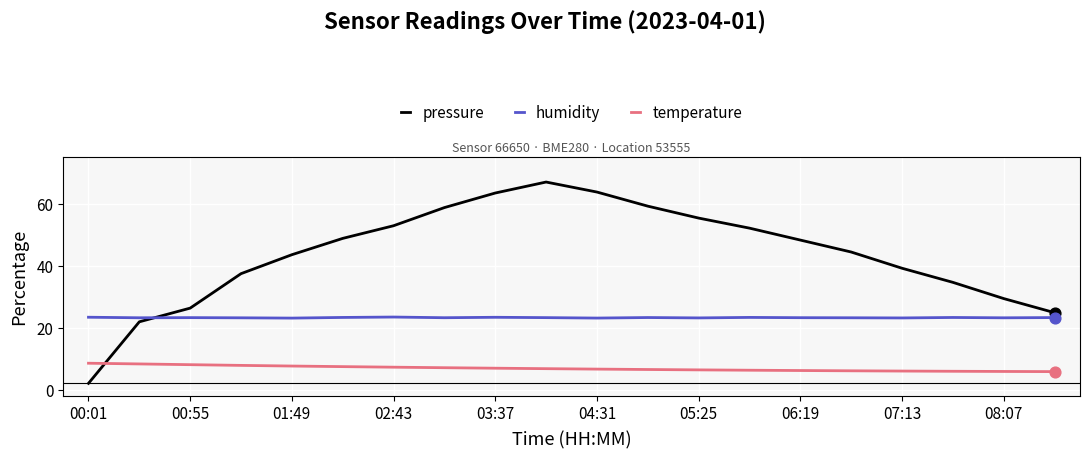

At how many categories does at least one series exceed 15?

20